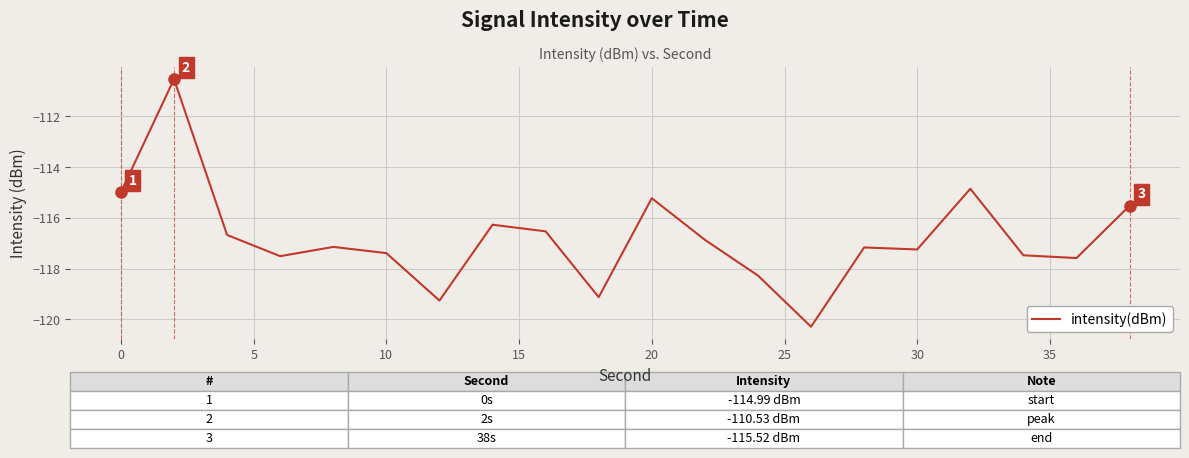

What is the maximum value shown in the chart?

-110.5